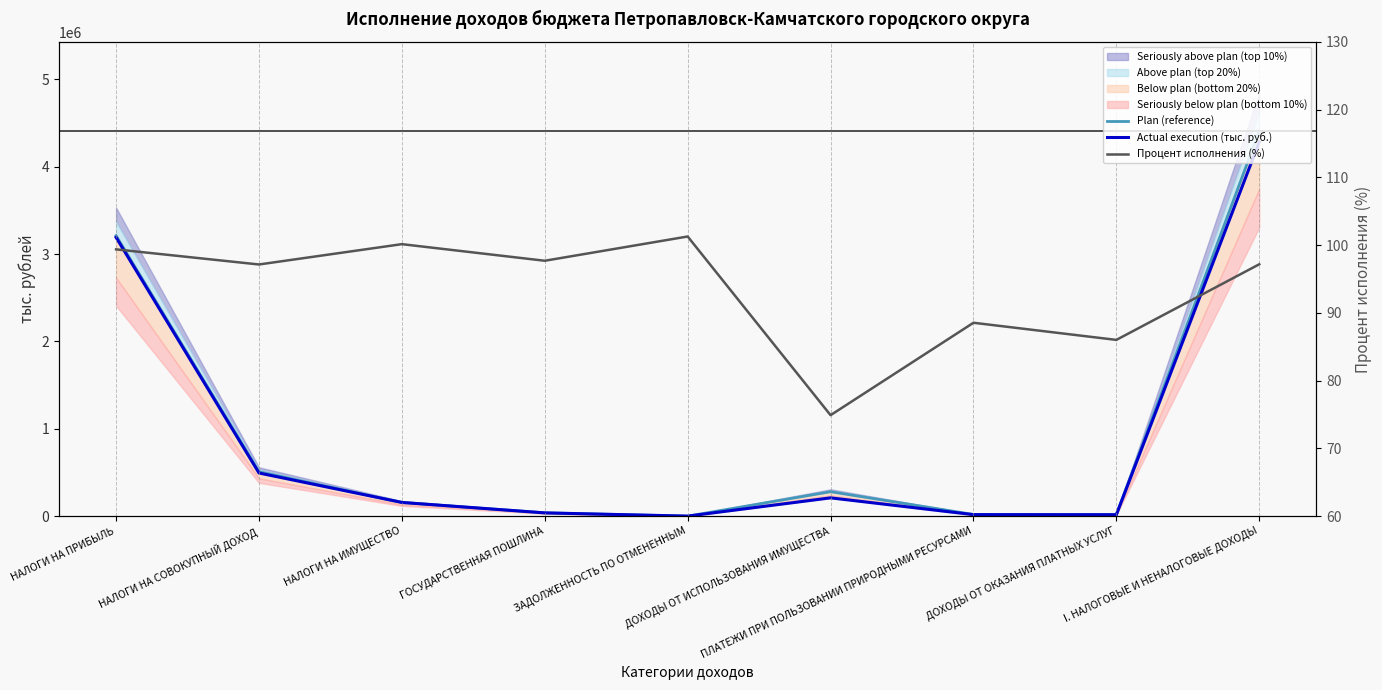

Is the value of Процент исполнения (%) at НАЛОГИ НА СОВОКУПНЫЙ ДОХОД greater than the value of Actual execution (тыс. руб.) at ПЛАТЕЖИ ПРИ ПОЛЬЗОВАНИИ ПРИРОДНЫМИ РЕСУРСАМИ?

No